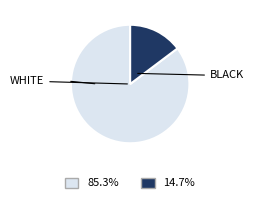

Is there a majority slice in this chart?

Yes